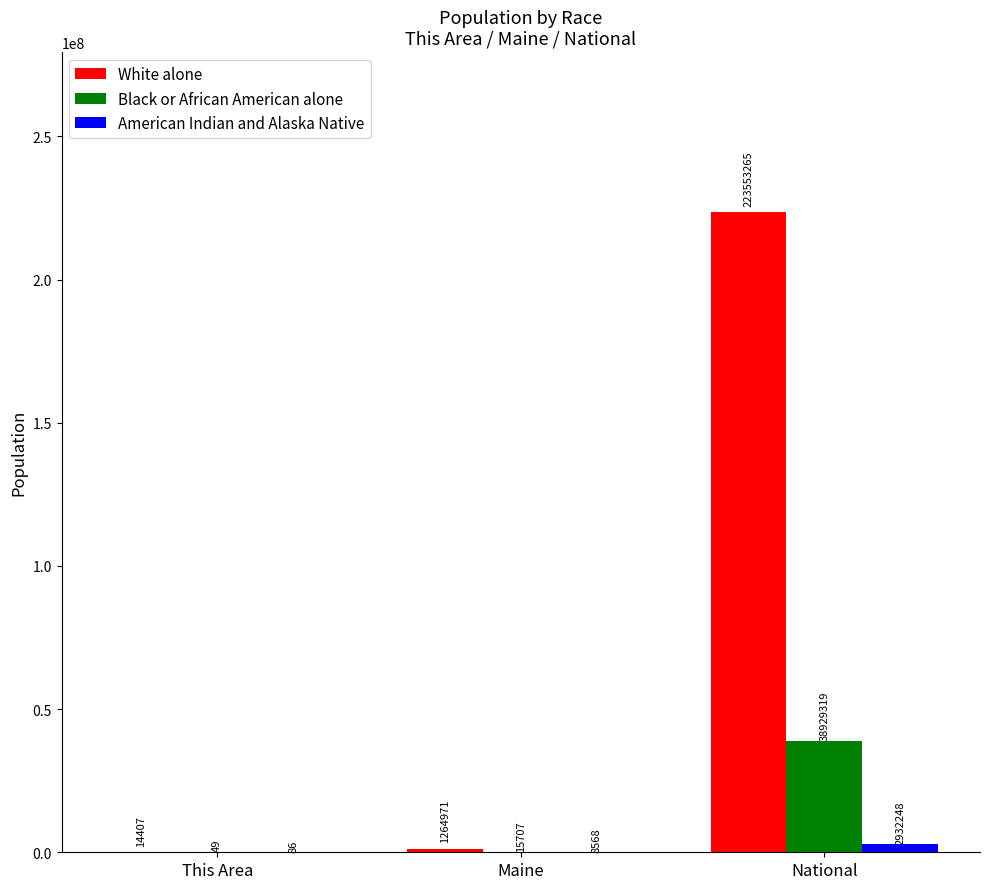

Which category has the highest value in the White alone series?

National